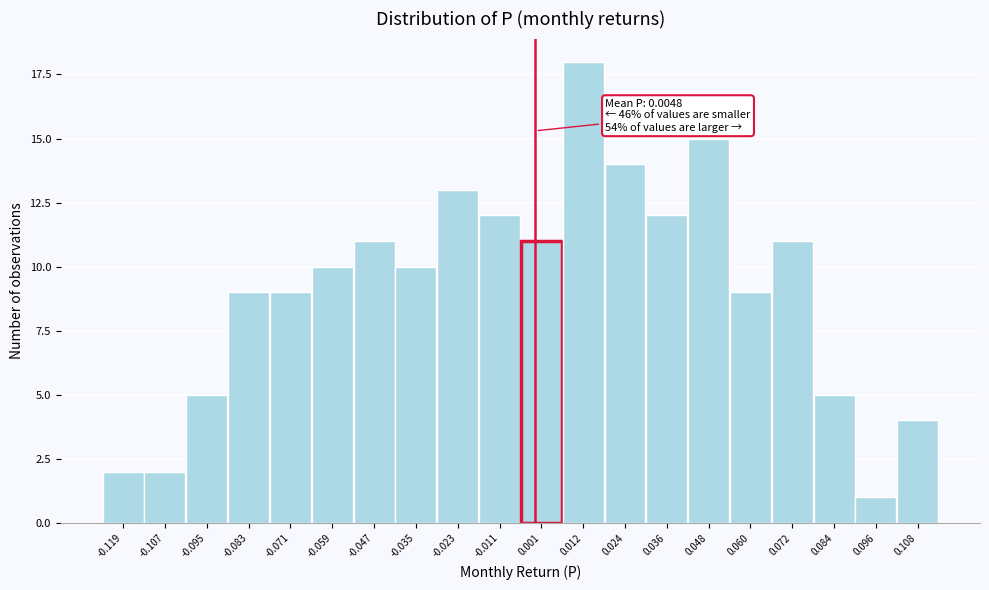

Reading right to left, list all the values displayed in this chart.

4	1	5	11	9	15	12	14	18	11	12	13	10	11	10	9	9	5	2	2